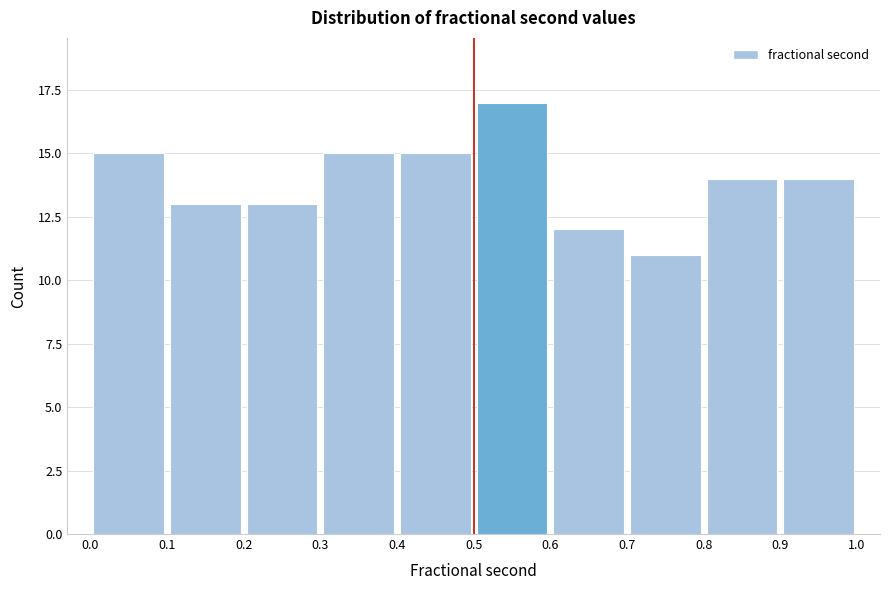

Reading left to right, list every bar in this chart as the range it spans on the x-axis followed by its height. The values are not printed on the chart, so give them approximately, as read against the axis.

0.0 to 0.1: 15
0.1 to 0.2: 13
0.2 to 0.3: 13
0.3 to 0.4: 15
0.4 to 0.5: 15
0.5 to 0.6: 17
0.6 to 0.7: 12
0.7 to 0.8: 11
0.8 to 0.9: 14
0.9 to 1.0: 14